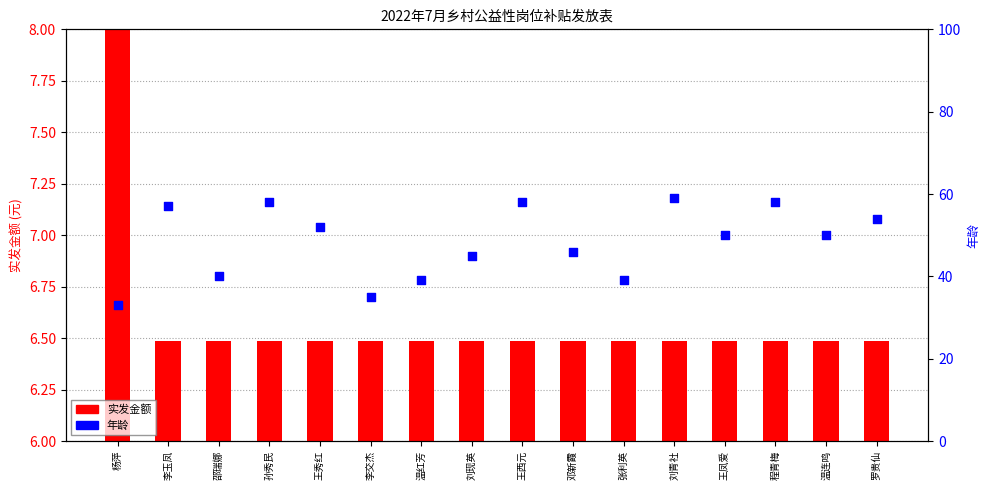

Which series reaches the minimum Y coordinate?

实发金额